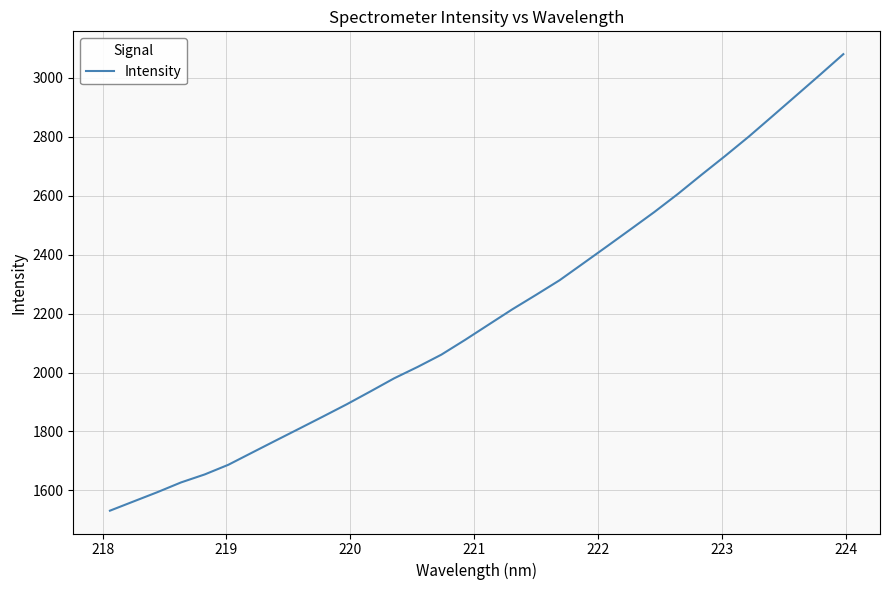

What is the difference between the maximum and minimum values?

1549.7